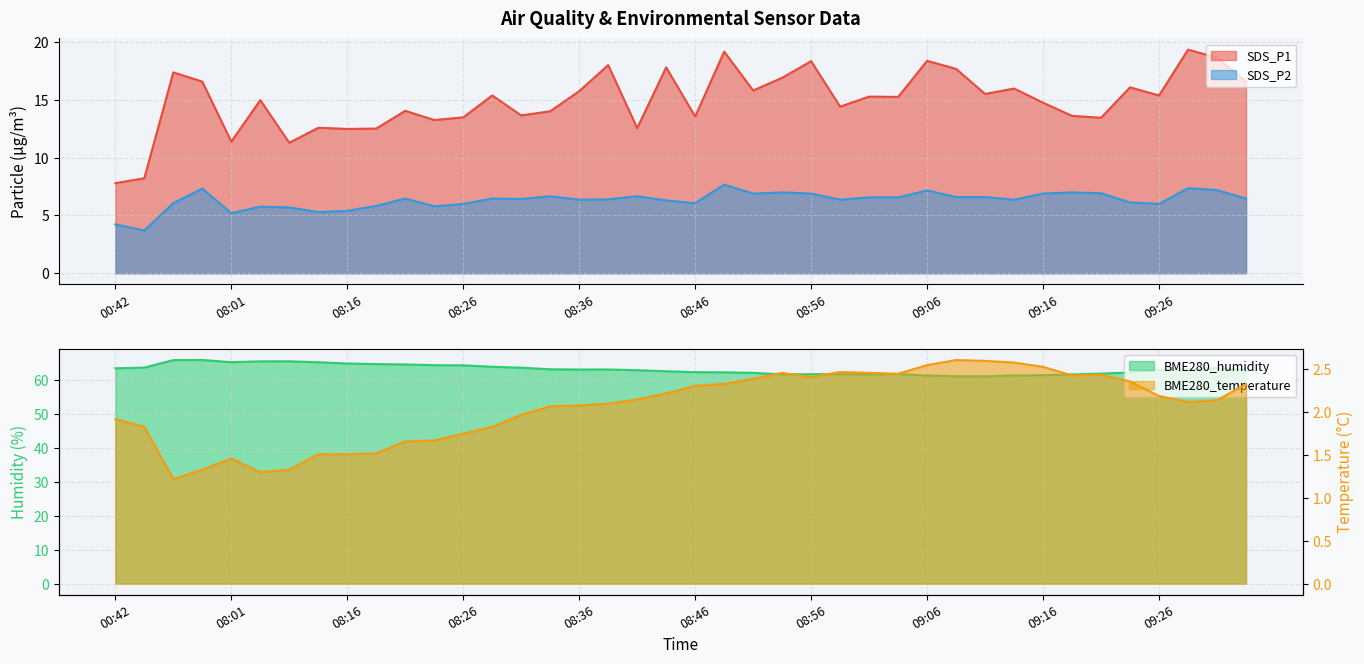

The SDS_P2 series shows 3.9 at 07:55. True or false?

False